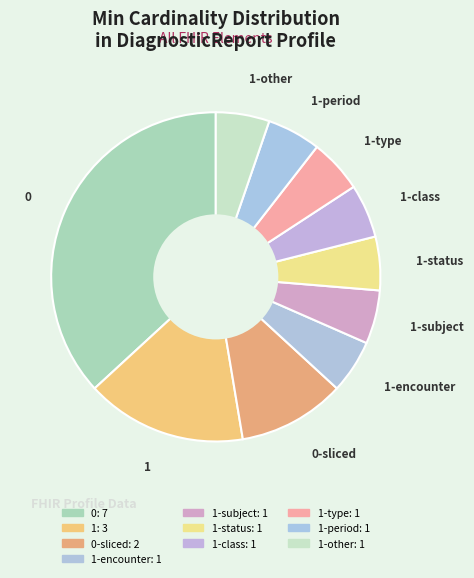

How many segments does this pie chart have?

10